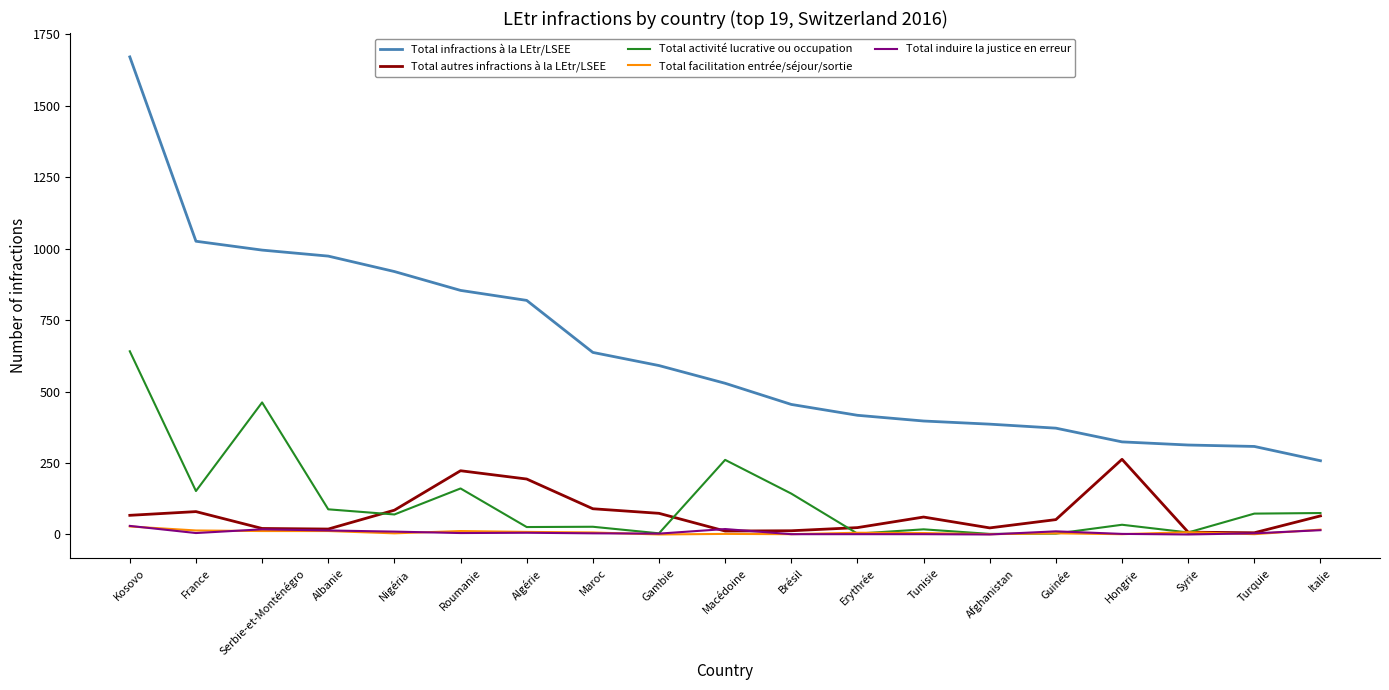

True or false: Total autres infractions à la LEtr/LSEE and Total infractions à la LEtr/LSEE cross at least once.

False